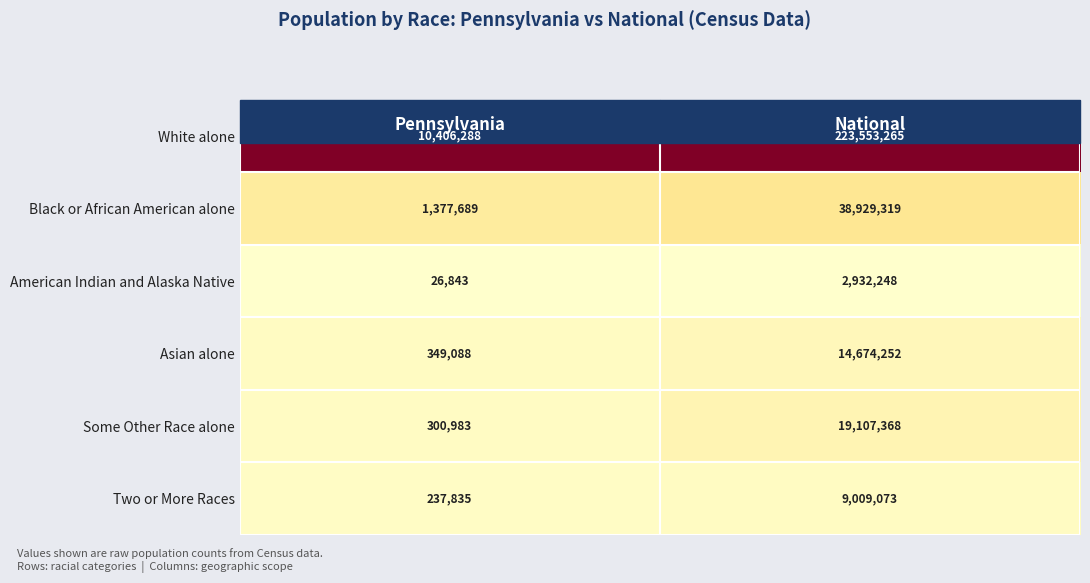

Rank the series by their maximum value, from lowest to highest.

American Indian and Alaska Native, Two or More Races, Asian alone, Some Other Race alone, Black or African American alone, White alone